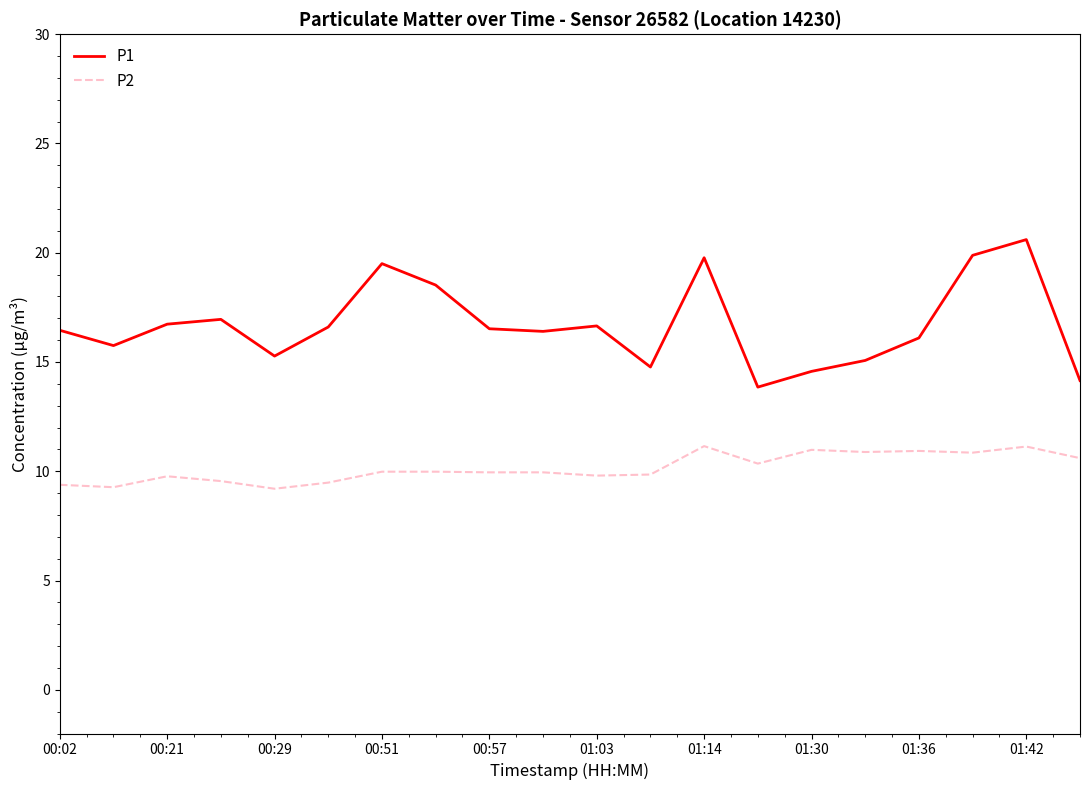

Is this an area chart (filled region under the line)?

No